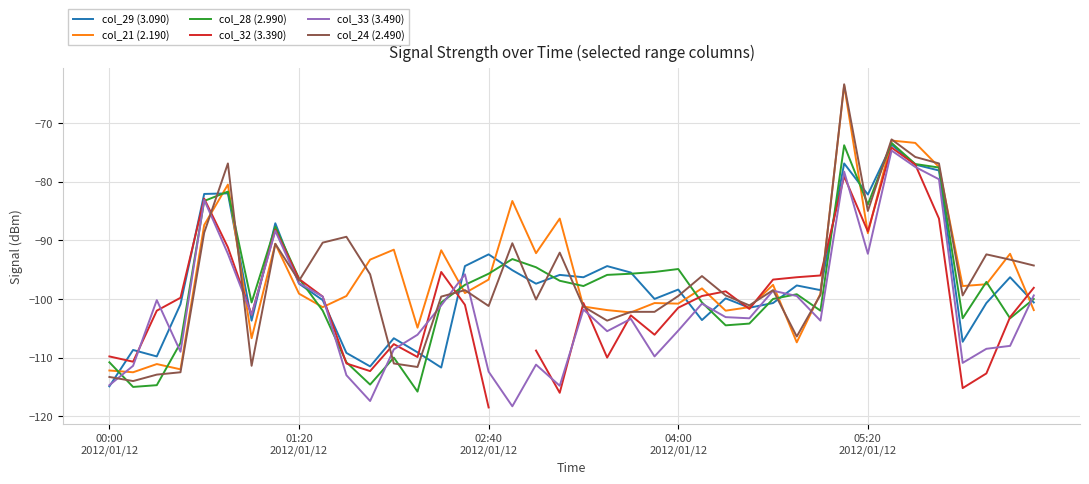

At which category does the chart reach its peak across all series?

31